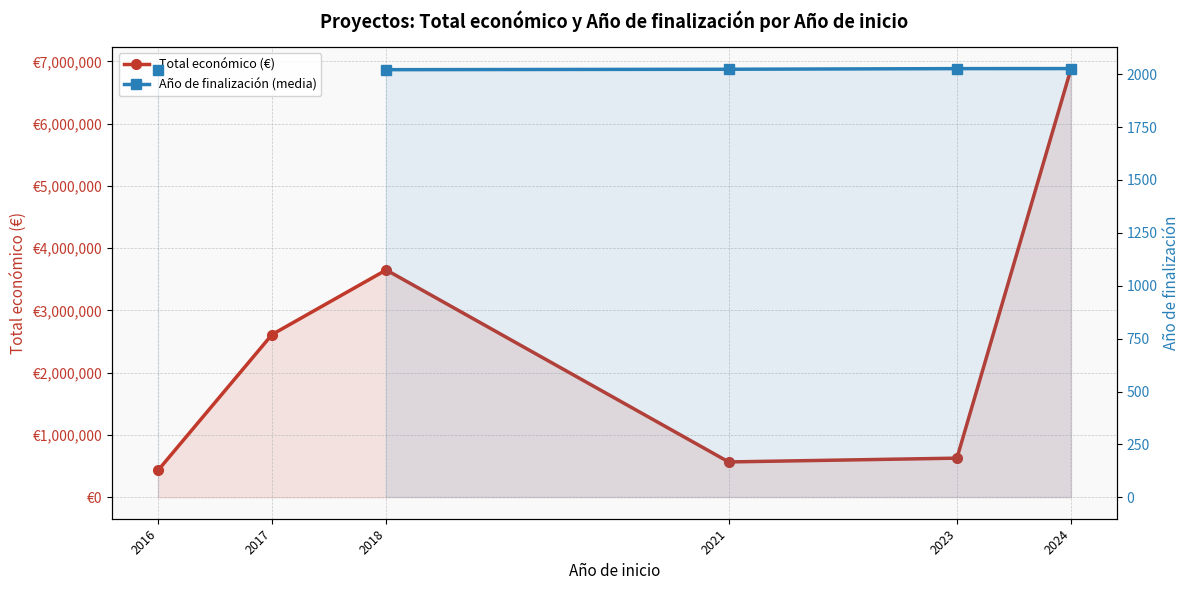

The Año de finalización (media) series shows 843.0 at 2016. True or false?

False